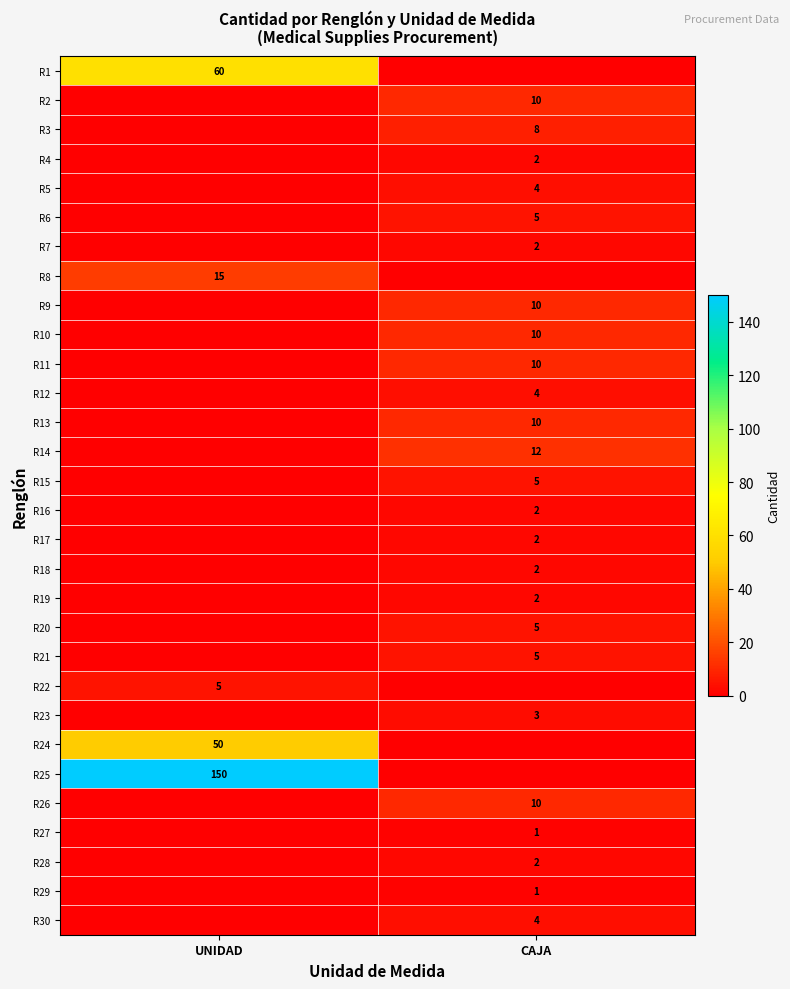

The value of R11 at CAJA is 13. True or false?

False